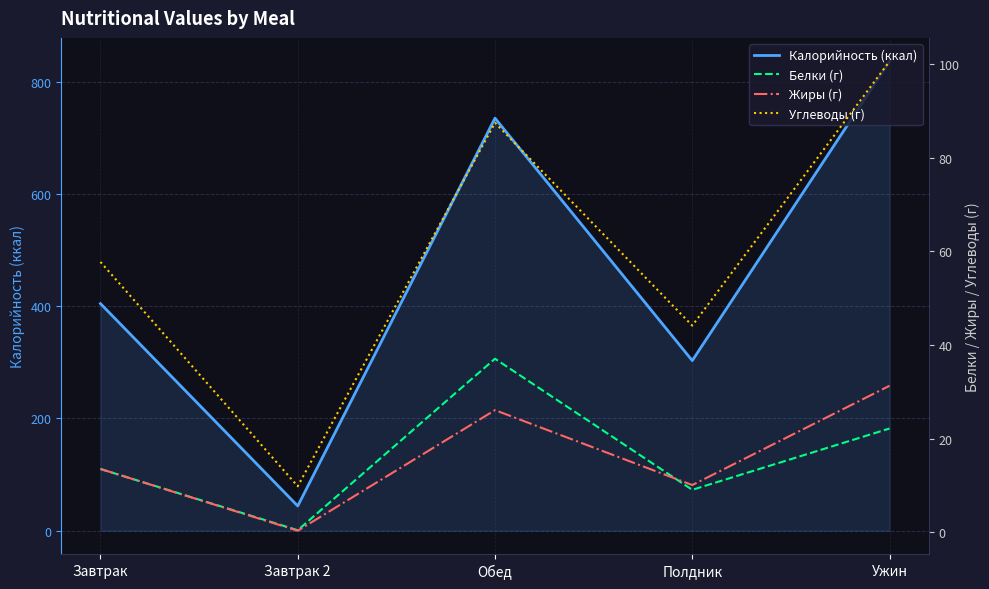

At which label does Калорийность (ккал) first exceed 404?

Завтрак